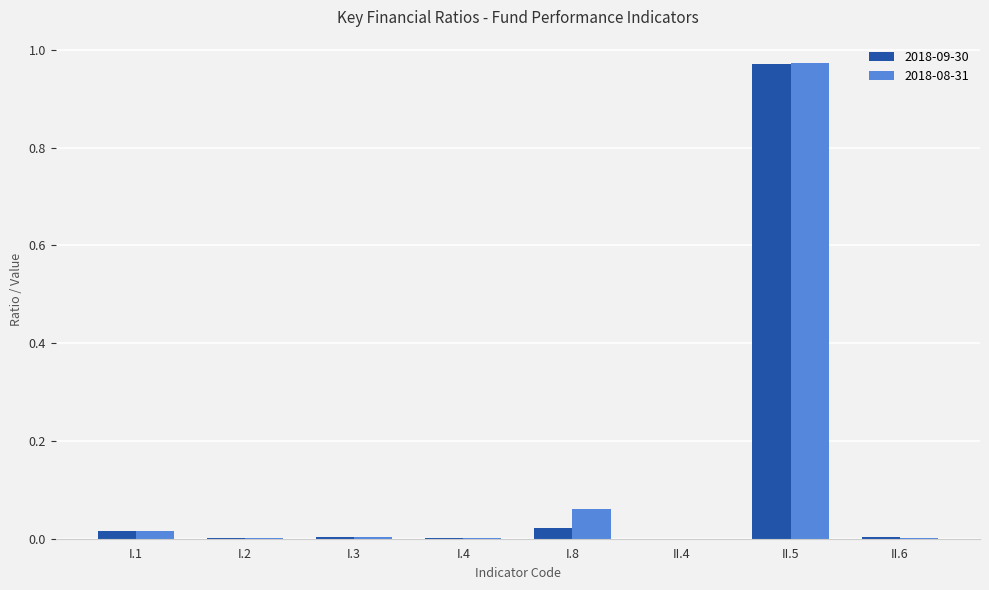

Between I.1 and I.2, which series saw the biggest shift?

2018-08-31